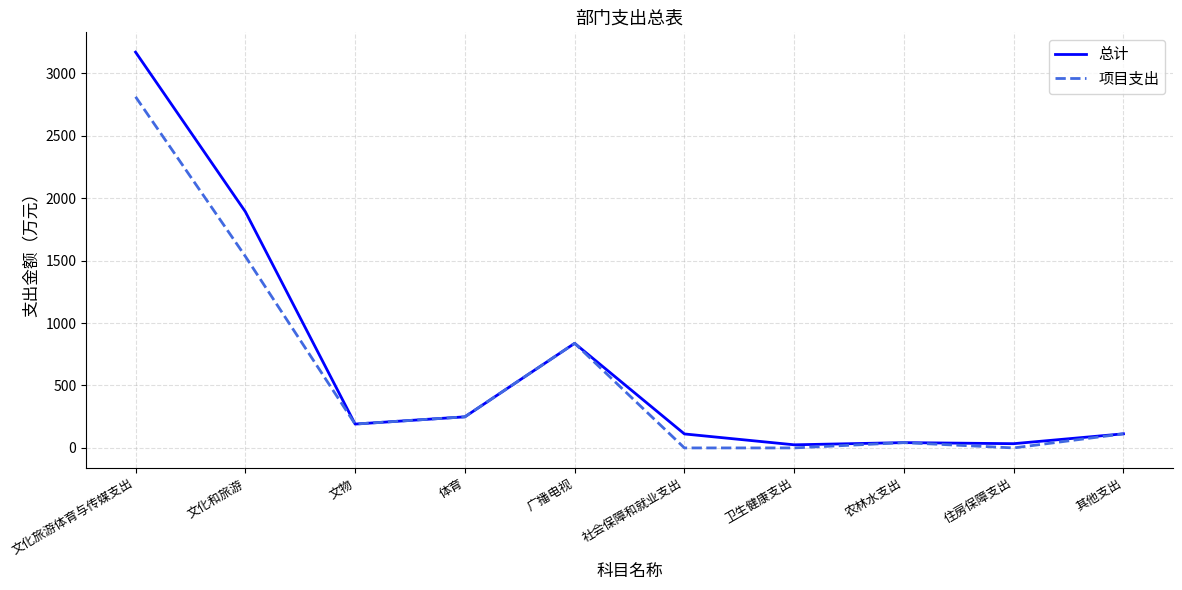

Rank the series by their maximum value, from lowest to highest.

项目支出, 总计